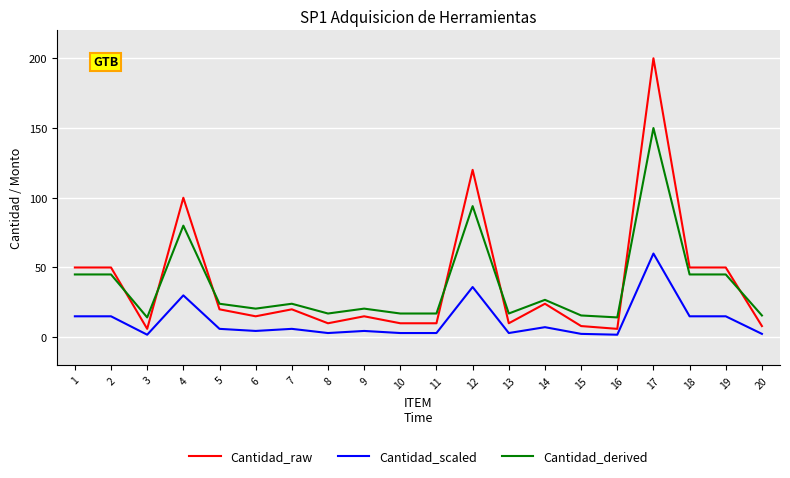

What is the greatest value displayed?

200.0